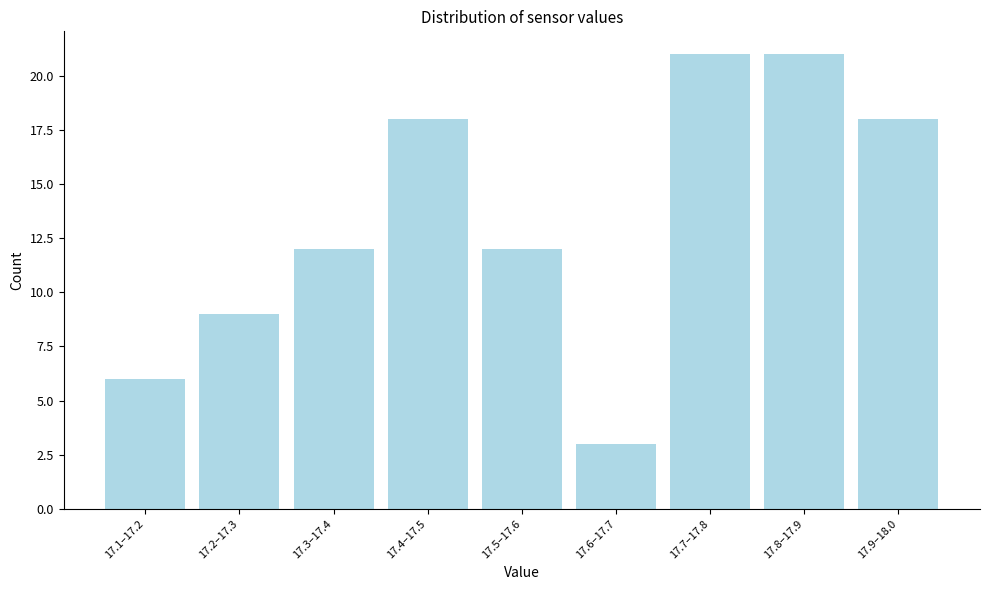

Reading left to right, list all the values displayed in this chart.

6	9	12	18	12	3	21	21	18